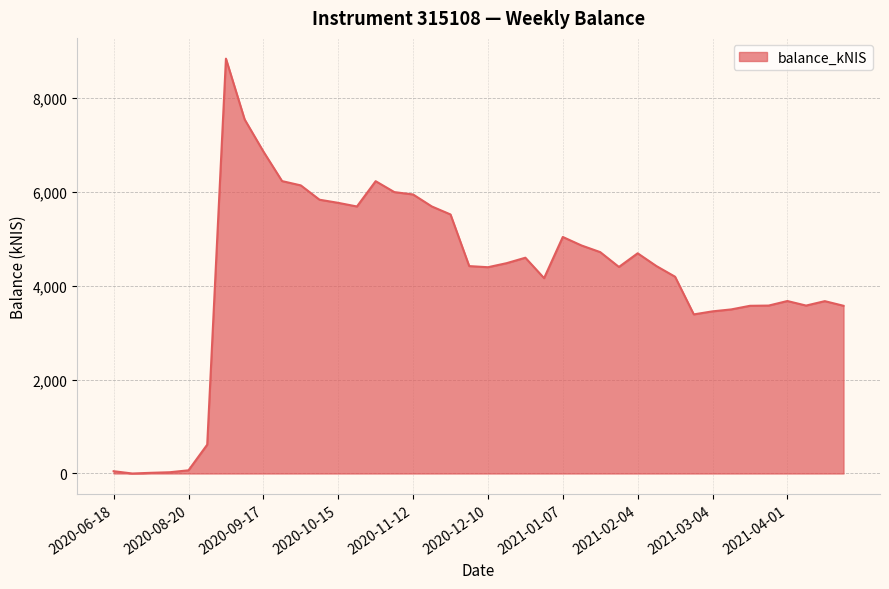

What is the difference between the maximum and minimum values?

8831.3